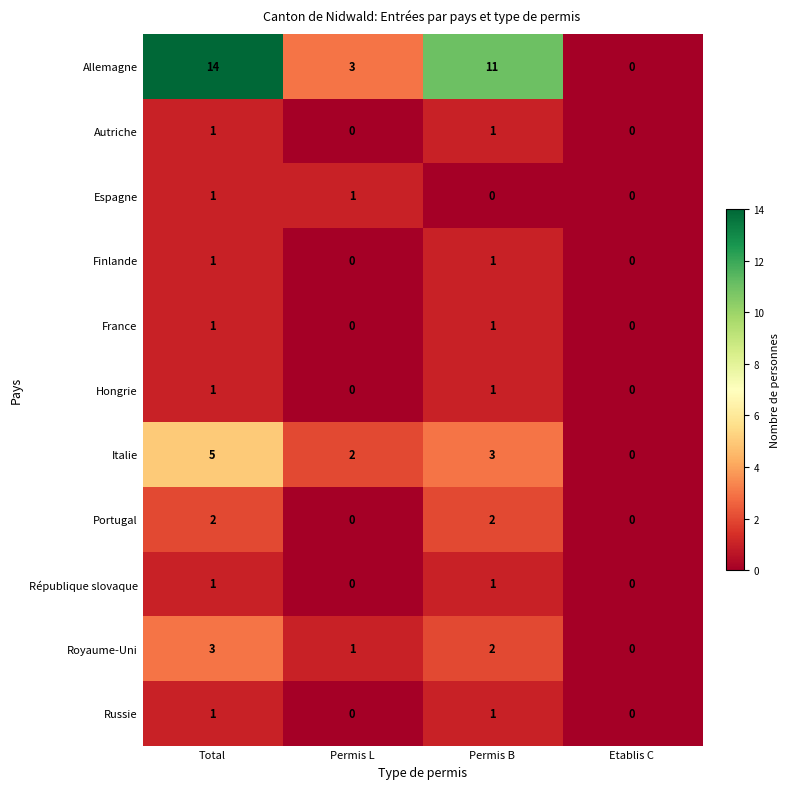

What is the difference between the Royaume-Uni values at Etablis C and Total?

3